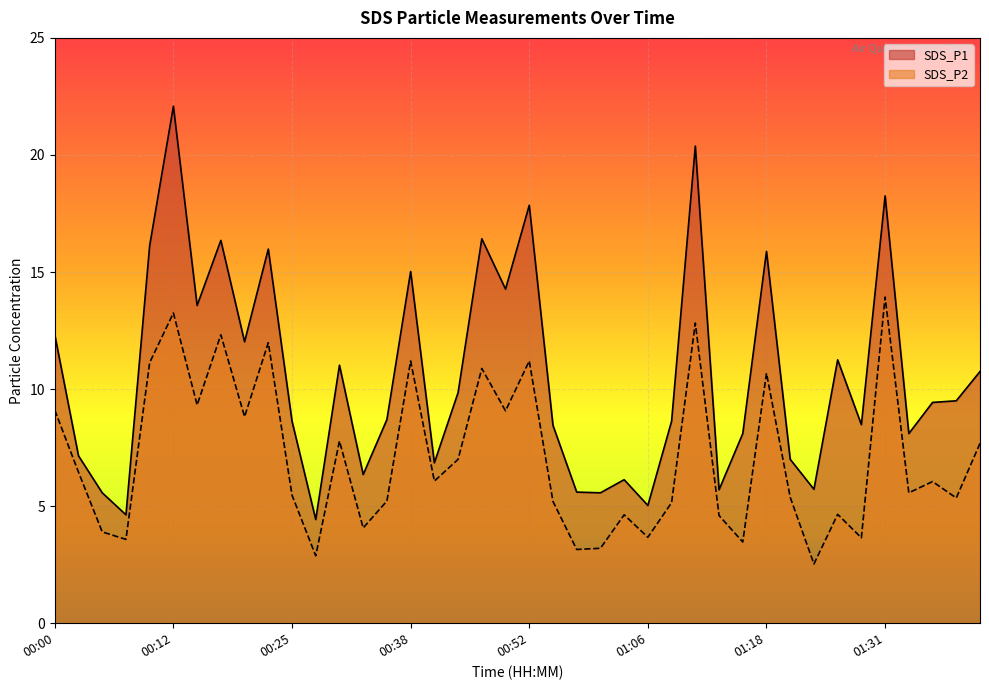

Is it true that SDS_P2 equals 9.4 at 01:33?

False